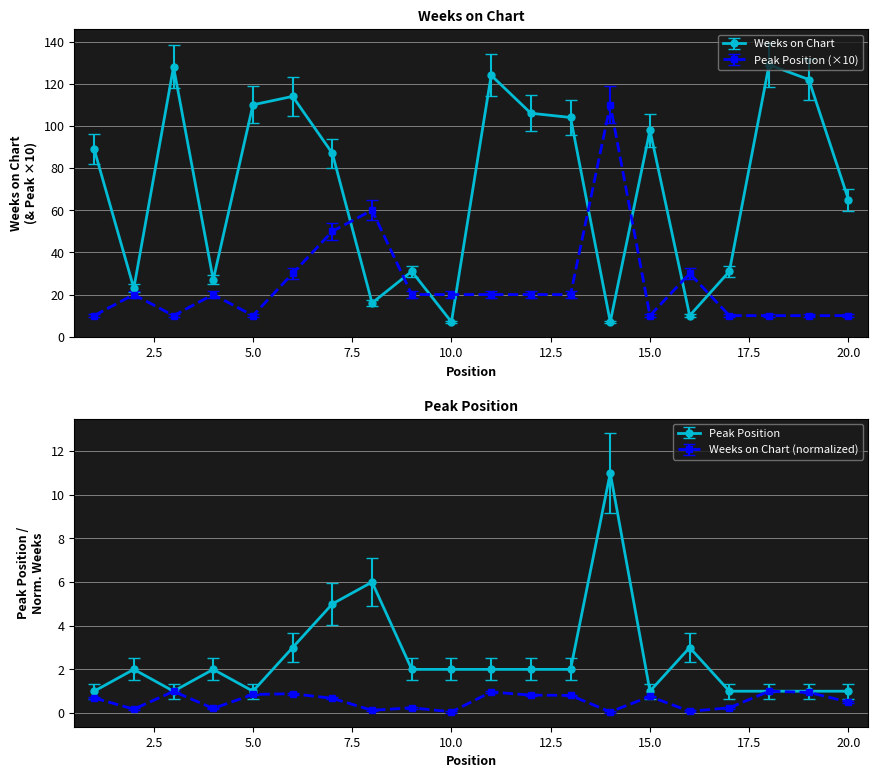

Is the value of Peak Position at 9 greater than the value of Weeks on Chart at 18?

No